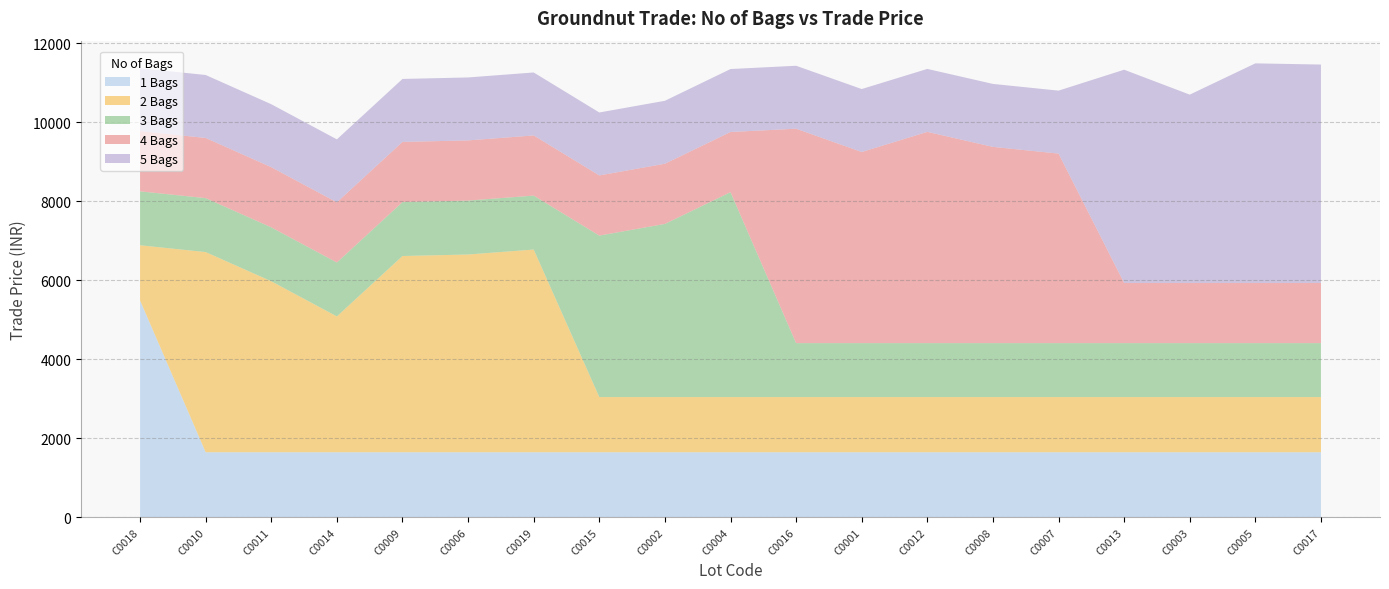

Which category has the highest value in the 1 Bags series?

C0018